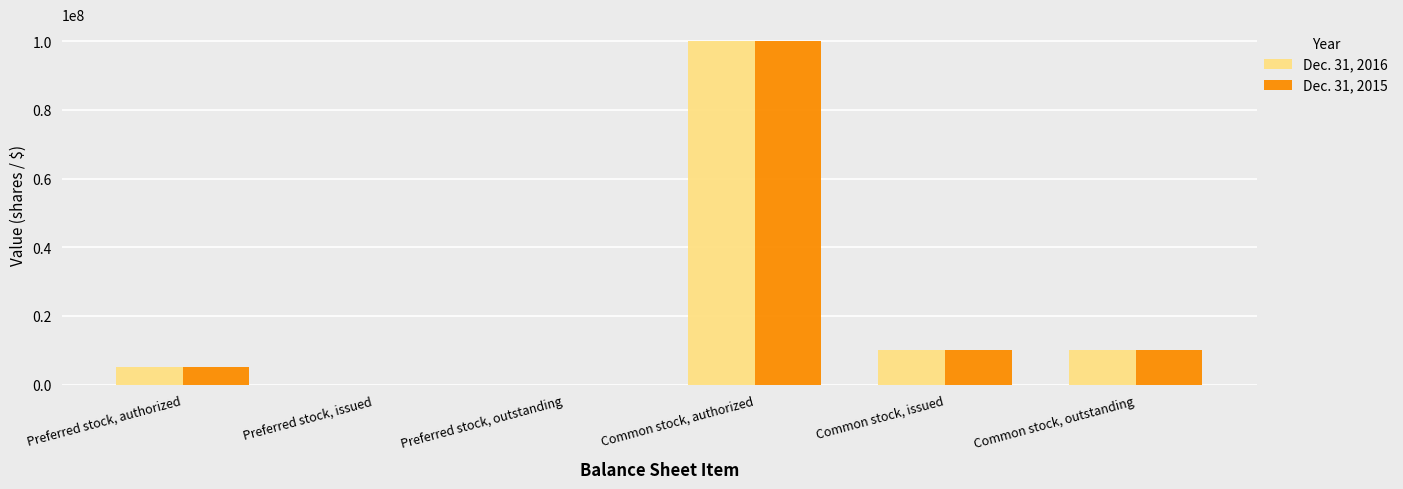

At which category is the sum across all series the highest?

Common stock, authorized